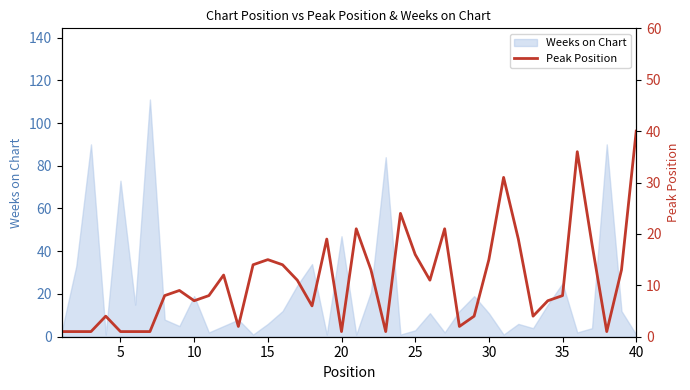

At which label is Weeks on Chart closest to 56?

20